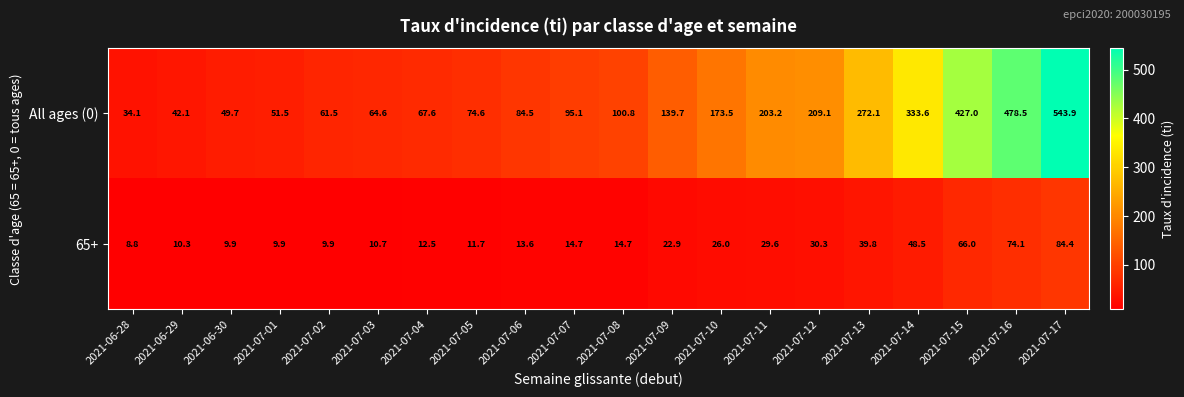

At which label does All ages (0) reach its minimum?

2021-06-28